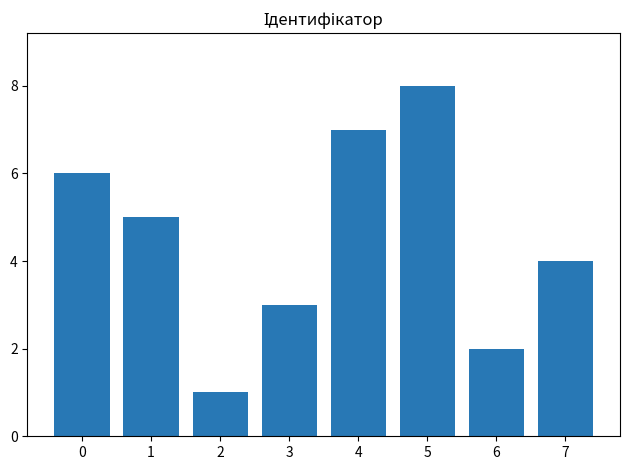

What is the change in value from 2 to 4?

+6